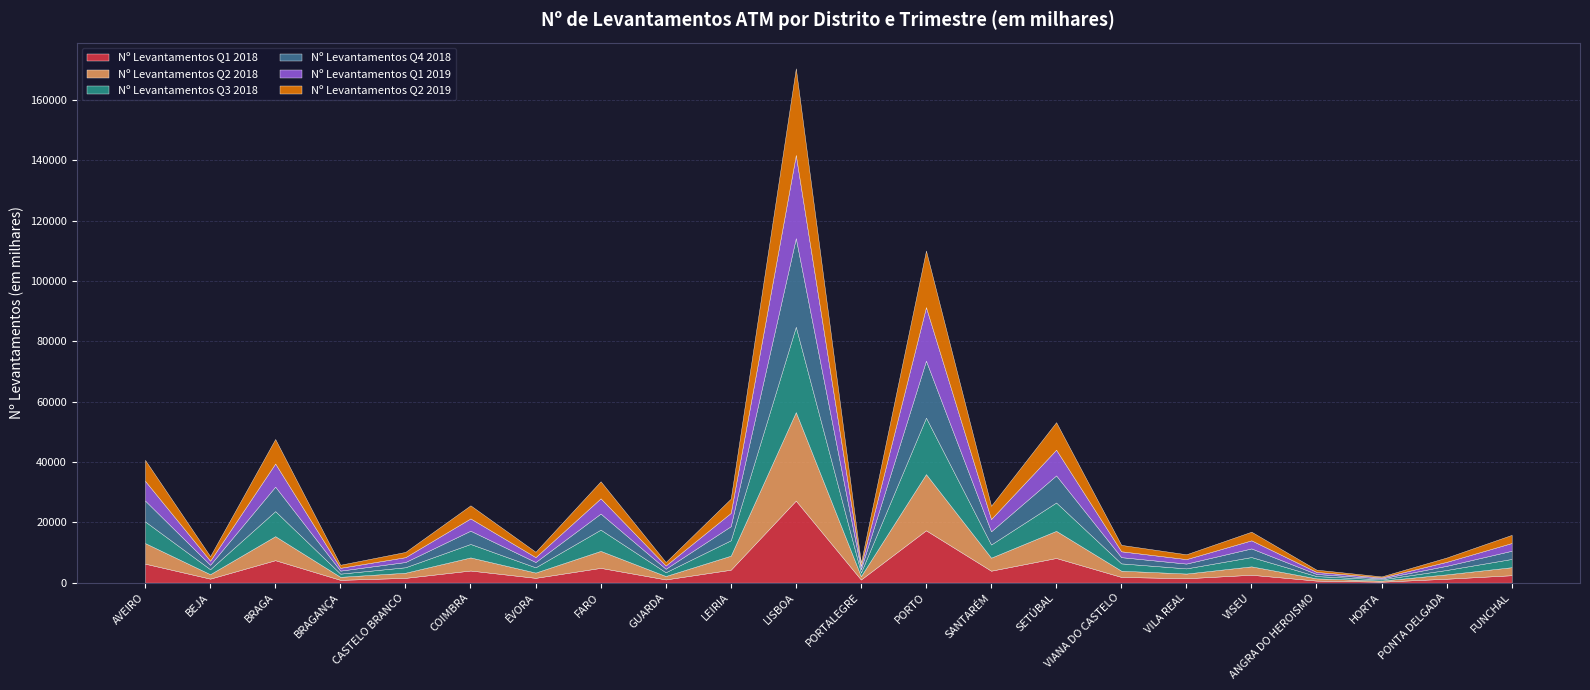

Reading left to right, list all the values displayed in this chart.

Nº Levantamentos Q1 2018: AVEIRO=6276.6	BEJA=1310.1	BRAGA=7423.8	BRAGANÇA=910.3	CASTELO BRANCO=1567.1	COIMBRA=3999.3	ÉVORA=1575.2	FARO=4882.4	GUARDA=1050.8	LEIRIA=4267.4	LISBOA=27177.9	PORTALEGRE=1016.9	PORTO=17327.8	SANTARÉM=3939.7	SETÚBAL=8156.9	VIANA DO CASTELO=1879.5	VILA REAL=1436.3	VISEU=2599.3	ANGRA DO HEROISMO=663.5	HORTA=309.6	PONTA DELGADA=1284.1	FUNCHAL=2444.8
Nº Levantamentos Q2 2018: AVEIRO=6821.7	BEJA=1474.3	BRAGA=7964.5	BRAGANÇA=992.9	CASTELO BRANCO=1704.8	COIMBRA=4341.9	ÉVORA=1747.7	FARO=5625.3	GUARDA=1128.6	LEIRIA=4650.8	LISBOA=29325.0	PORTALEGRE=1124.8	PORTO=18626.3	SANTARÉM=4319.4	SETÚBAL=8989.5	VIANA DO CASTELO=2064.8	VILA REAL=1560.9	VISEU=2780.9	ANGRA DO HEROISMO=735.0	HORTA=352.4	PONTA DELGADA=1434.6	FUNCHAL=2656.8
Nº Levantamentos Q3 2018: AVEIRO=7176.3	BEJA=1648.1	BRAGA=8295.5	BRAGANÇA=1065.9	CASTELO BRANCO=1809.6	COIMBRA=4466.6	ÉVORA=1737.4	FARO=7041.4	GUARDA=1255.6	LEIRIA=5107.1	LISBOA=28280.5	PORTALEGRE=1186.5	PORTO=18710.1	SANTARÉM=4366.7	SETÚBAL=9397.7	VIANA DO CASTELO=2425.5	VILA REAL=1708.9	VISEU=3086.8	ANGRA DO HEROISMO=758.9	HORTA=399.6	PONTA DELGADA=1471.2	FUNCHAL=2737.1
Nº Levantamentos Q4 2018: AVEIRO=6922.3	BEJA=1465.0	BRAGA=8119.2	BRAGANÇA=997.8	CASTELO BRANCO=1737.4	COIMBRA=4387.9	ÉVORA=1754.9	FARO=5322.9	GUARDA=1151.3	LEIRIA=4667.2	LISBOA=29371.3	PORTALEGRE=1129.5	PORTO=18888.3	SANTARÉM=4366.6	SETÚBAL=8984.4	VIANA DO CASTELO=2060.4	VILA REAL=1597.2	VISEU=2859.2	ANGRA DO HEROISMO=698.9	HORTA=330.6	PONTA DELGADA=1370.3	FUNCHAL=2714.5
Nº Levantamentos Q1 2019: AVEIRO=6522.5	BEJA=1356.6	BRAGA=7660.4	BRAGANÇA=934.7	CASTELO BRANCO=1609.5	COIMBRA=4071.8	ÉVORA=1626.2	FARO=5057.0	GUARDA=1074.8	LEIRIA=4405.6	LISBOA=27576.9	PORTALEGRE=1042.5	PORTO=17747.8	SANTARÉM=4070.0	SETÚBAL=8511.2	VIANA DO CASTELO=1946.8	VILA REAL=1482.1	VISEU=2678.5	ANGRA DO HEROISMO=683.2	HORTA=311.0	PONTA DELGADA=1319.1	FUNCHAL=2565.5
Nº Levantamentos Q2 2019: AVEIRO=6950.5	BEJA=1510.7	BRAGA=8122.2	BRAGANÇA=1010.4	CASTELO BRANCO=1738.7	COIMBRA=4339.5	ÉVORA=1773.4	FARO=5650.8	GUARDA=1158.6	LEIRIA=4722.1	LISBOA=28713.6	PORTALEGRE=1144.2	PORTO=18745.3	SANTARÉM=4392.3	SETÚBAL=9126.3	VIANA DO CASTELO=2124.0	VILA REAL=1599.1	VISEU=2864.7	ANGRA DO HEROISMO=746.4	HORTA=346.2	PONTA DELGADA=1429.7	FUNCHAL=2698.0